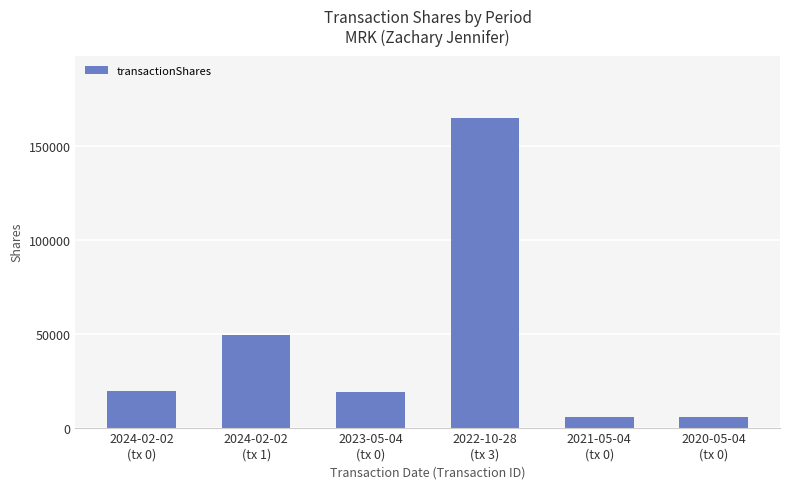

What is the difference between the values at 2024-02-02
(tx 0) and 2020-05-04
(tx 0)?

13645